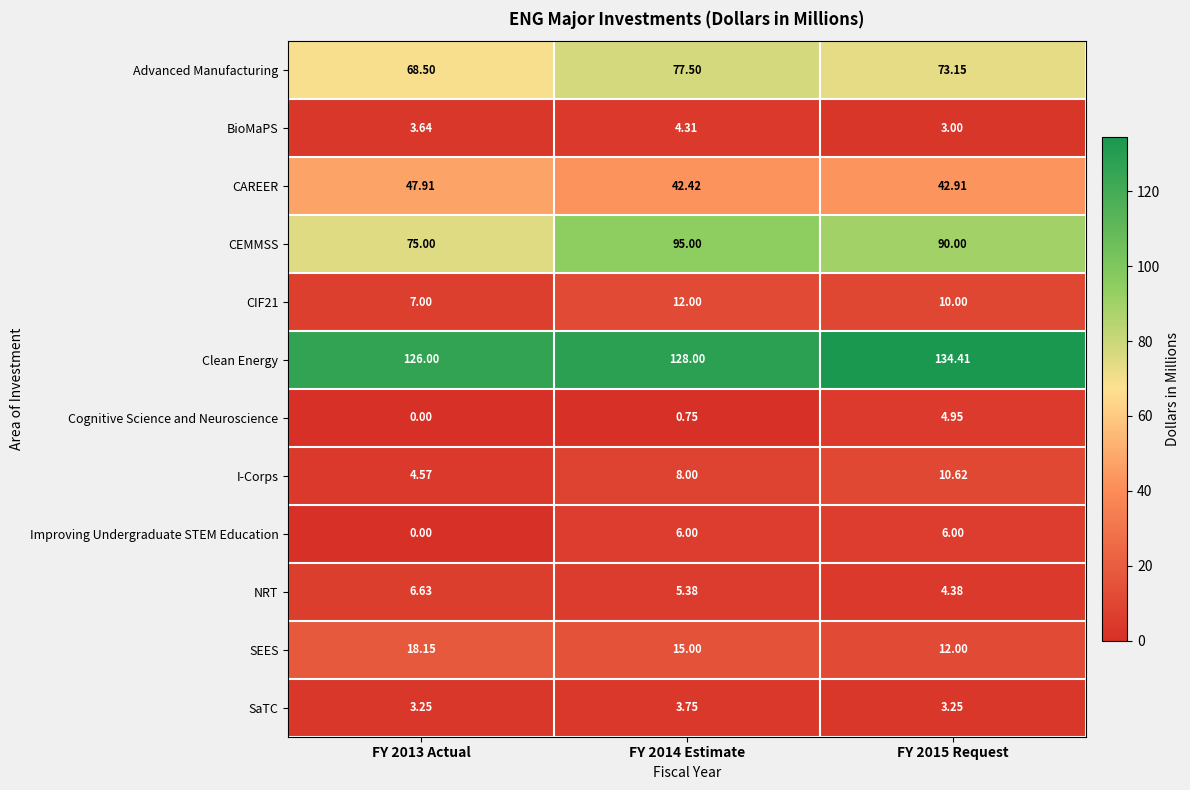

What is the total value across all series at FY 2014 Estimate?

398.1